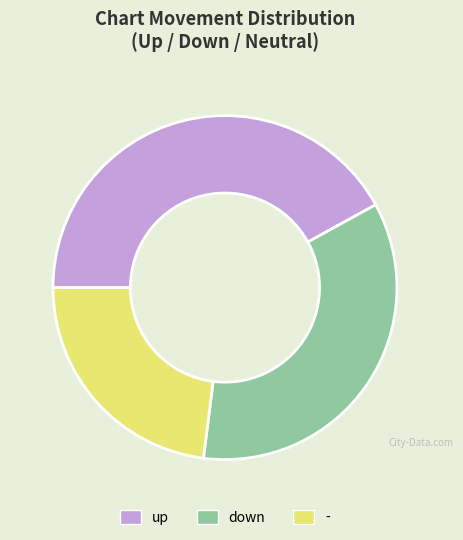

Rank the categories by value from lowest to highest.

-, down, up